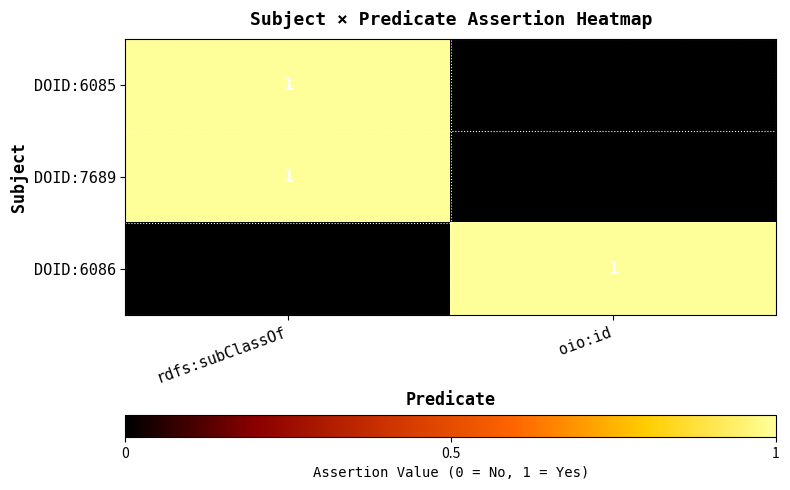

How many values in DOID:6086 are above zero?

1